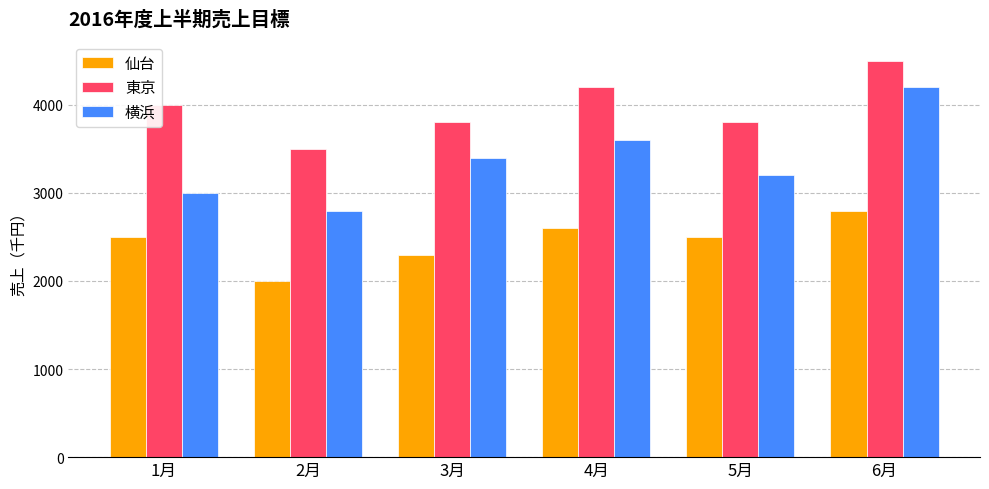

Reading left to right, extract all data points from this chart.

仙台: 2500	2000	2300	2600	2500	2800
東京: 4000	3500	3800	4200	3800	4500
横浜: 3000	2800	3400	3600	3200	4200